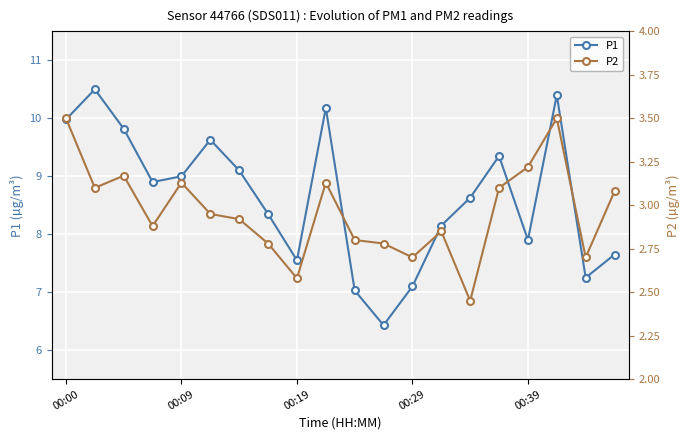

In P1, how many points are higher than both neighbors (excluding endpoints)?

5